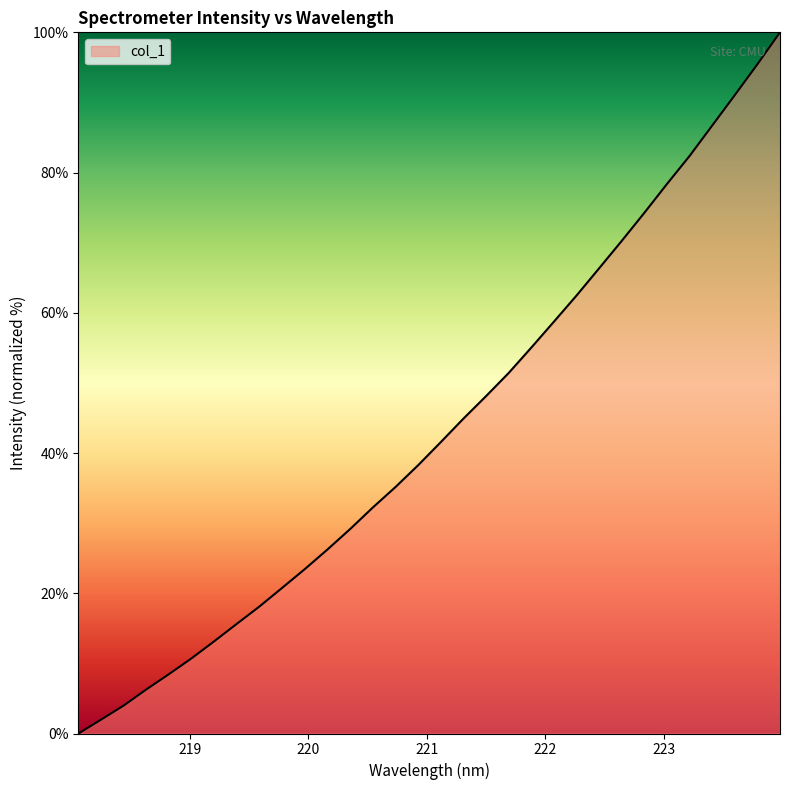

What is the maximum value shown in the chart?

100.0